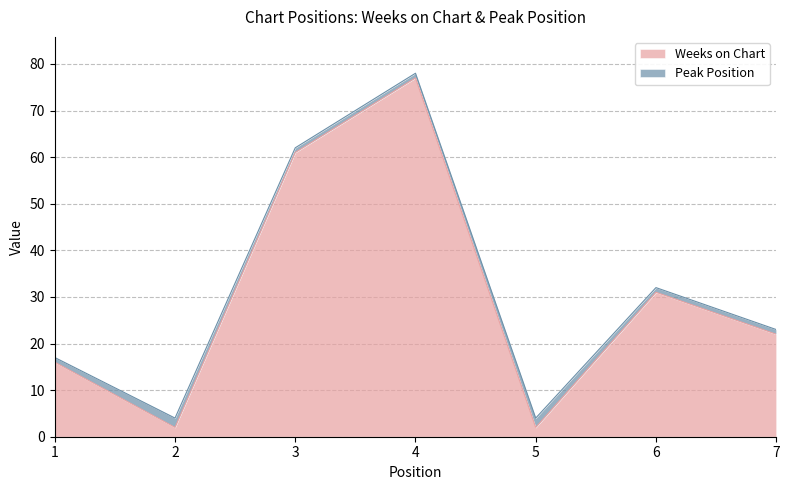

Does the chart have visible grid lines?

Yes